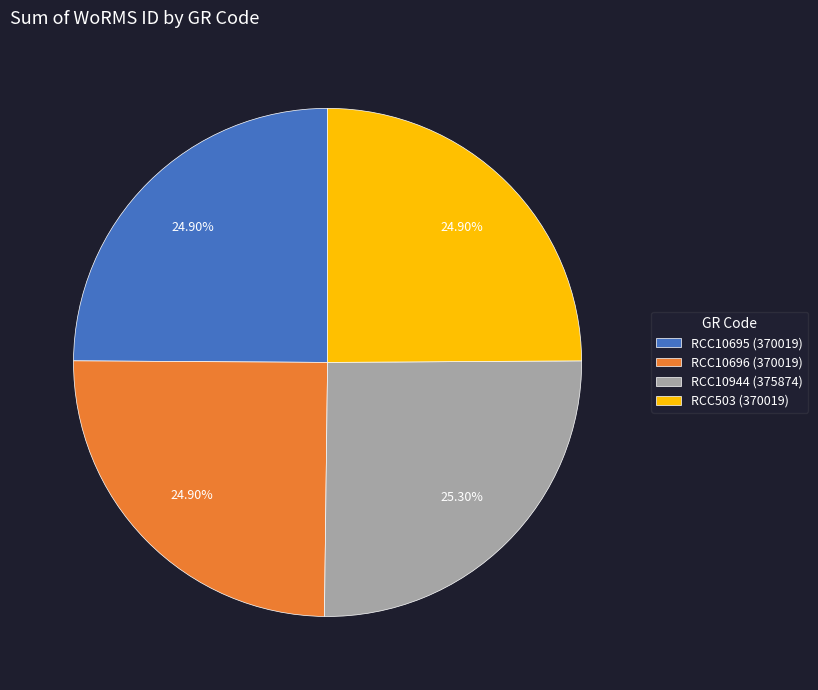

Is it true that RCC10944 is 25% of the pie?

True